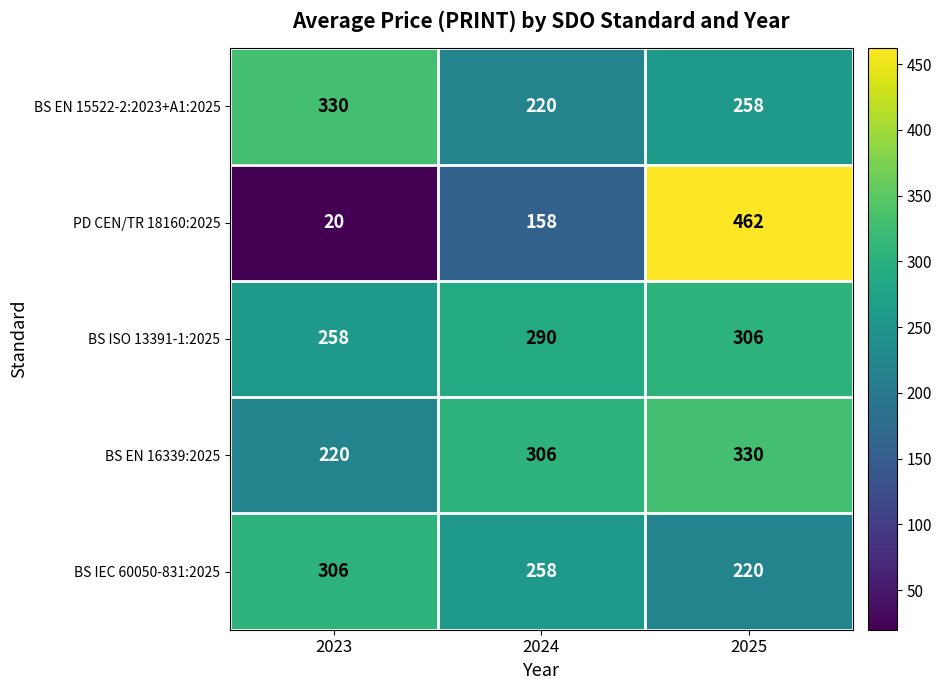

List the labels in order of PD CEN/TR 18160:2025 value, largest first.

2025, 2024, 2023